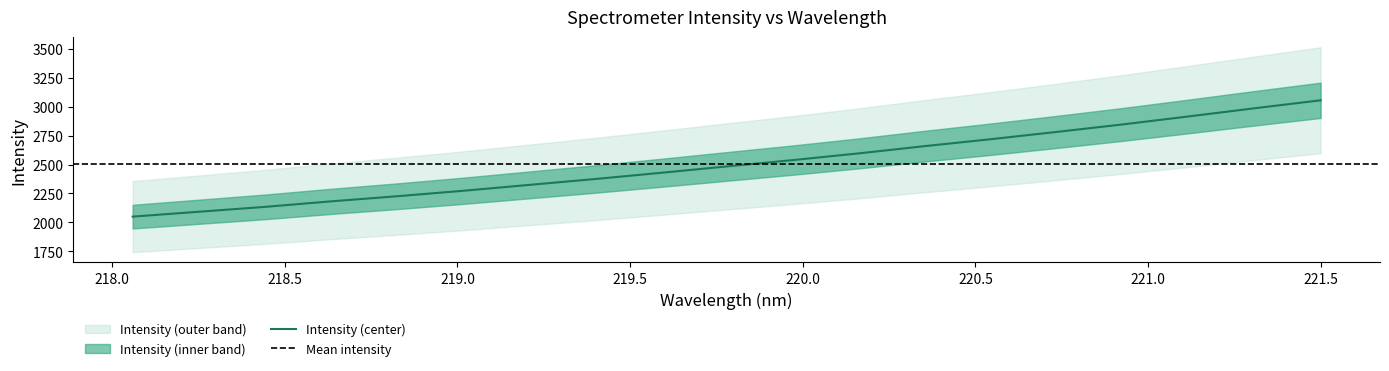

What is the minimum value for Intensity (center)?

2049.4